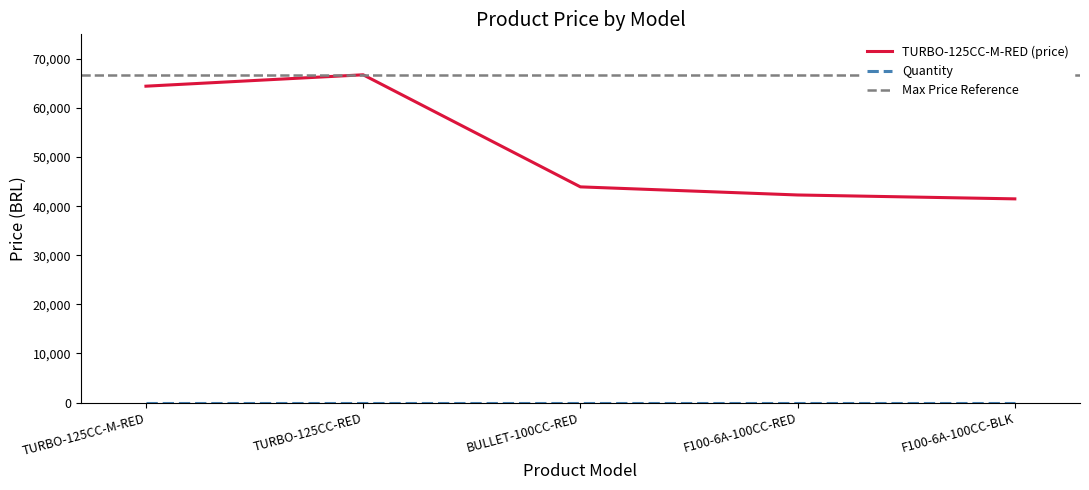

How many interior local peaks (higher than both neighbors) does the data have?

1